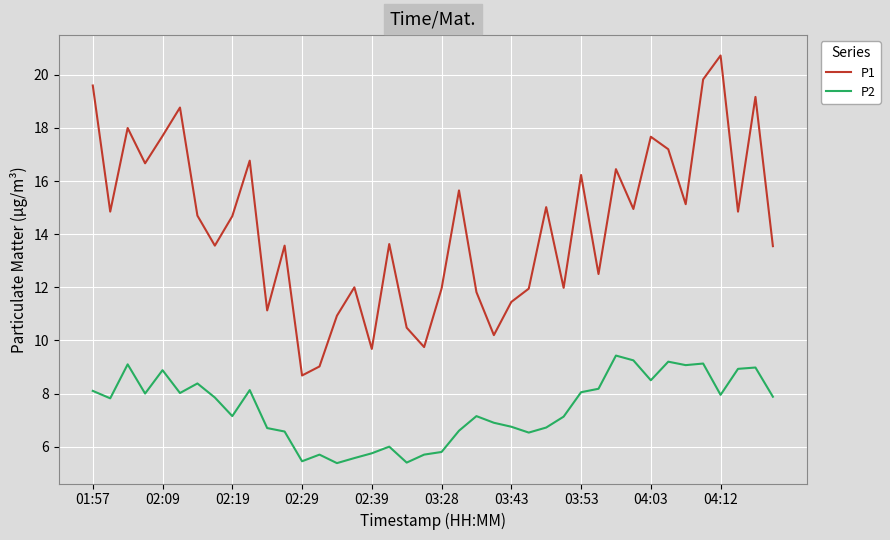

What is the maximum value for P1?

20.7